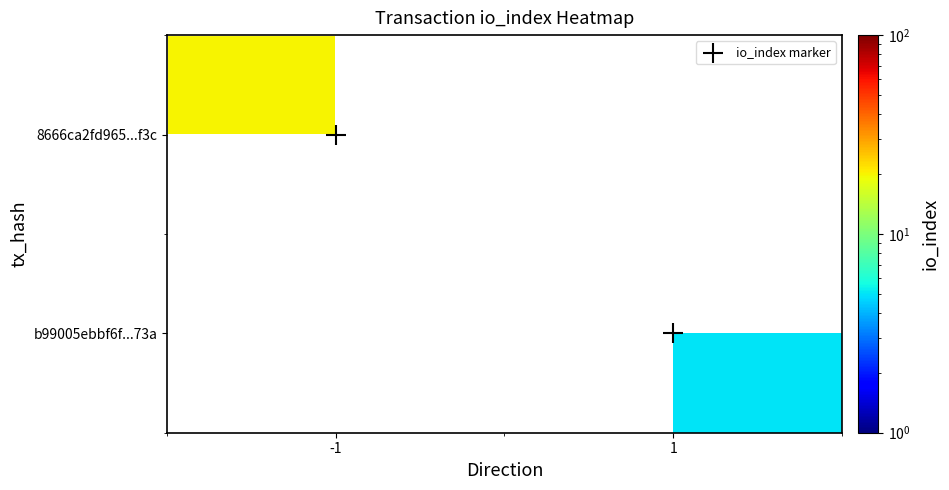

True or false: 8666ca2fd965...f3c has a value of 20.0 at -1.

True